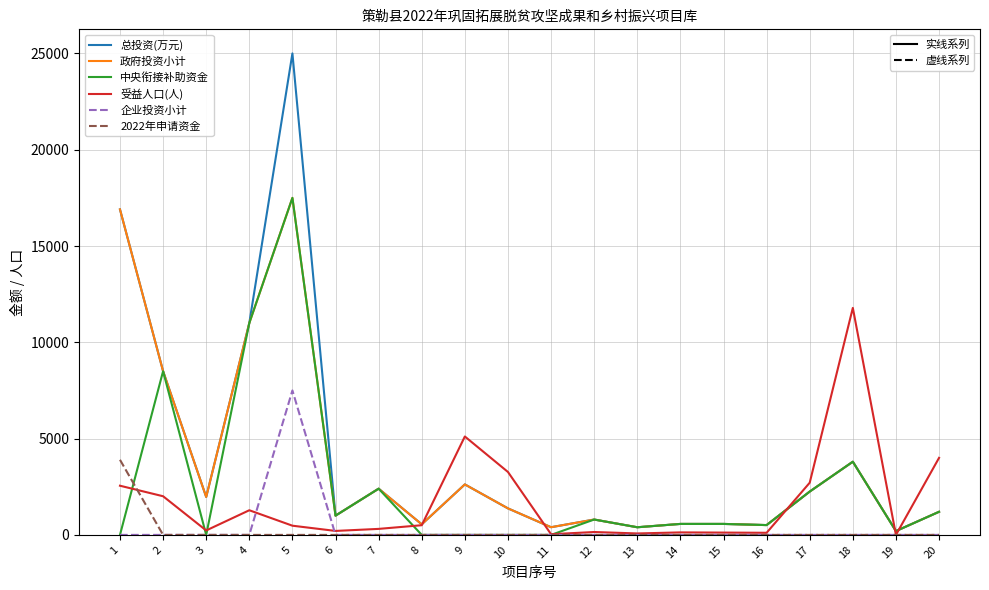

What is the spread (max minus min) of values at 4?

11000.0